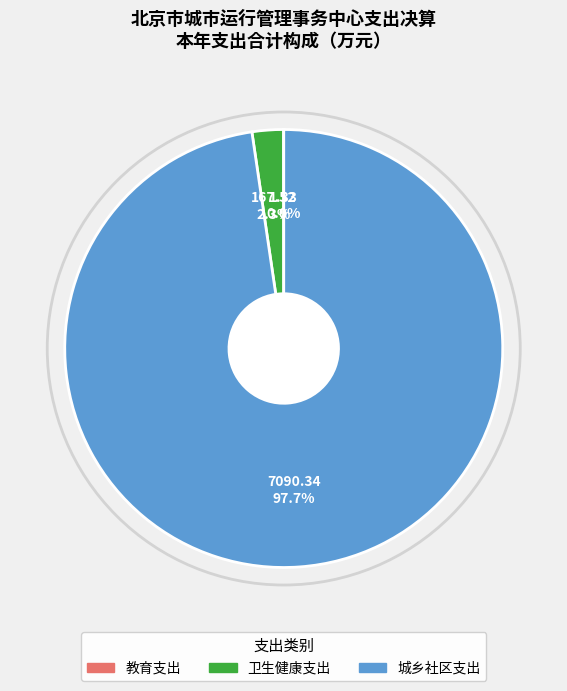

Which category has the biggest portion of the pie?

城乡社区支出